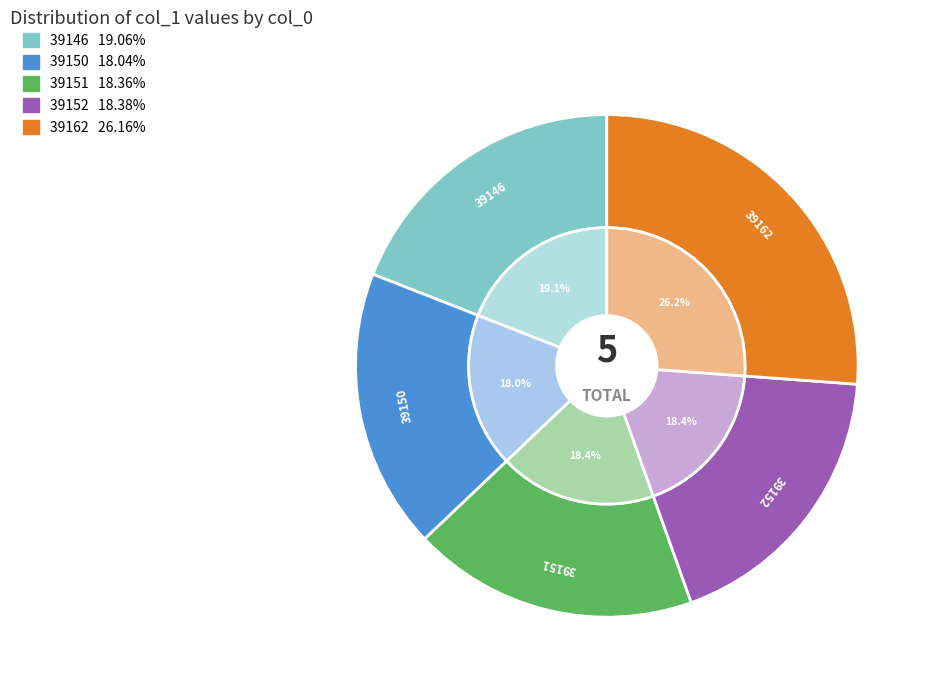

What is the smallest slice in the pie chart?

39150